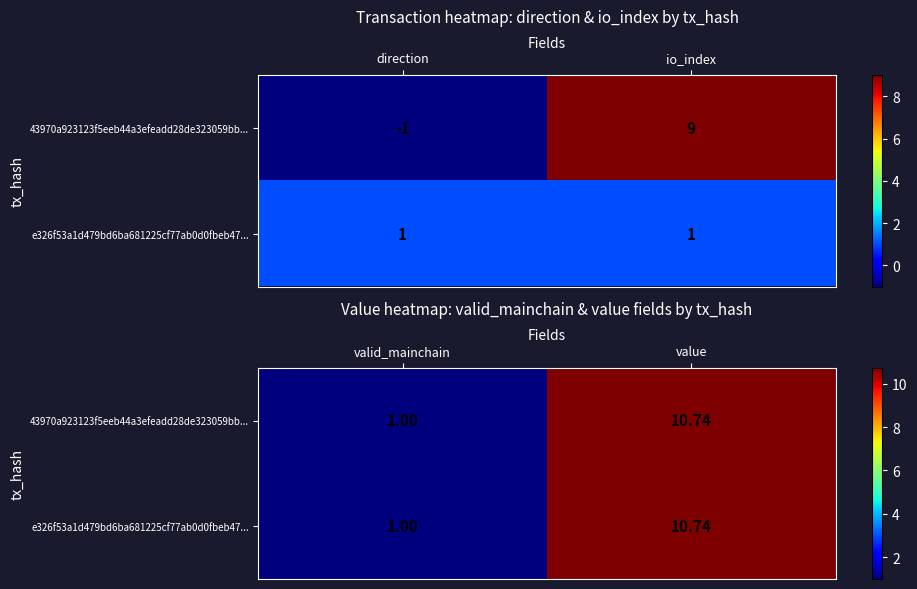

How many values in the e326f53a1d479bd6ba681225cf77ab0d0fbeb47... series are below 10?

1